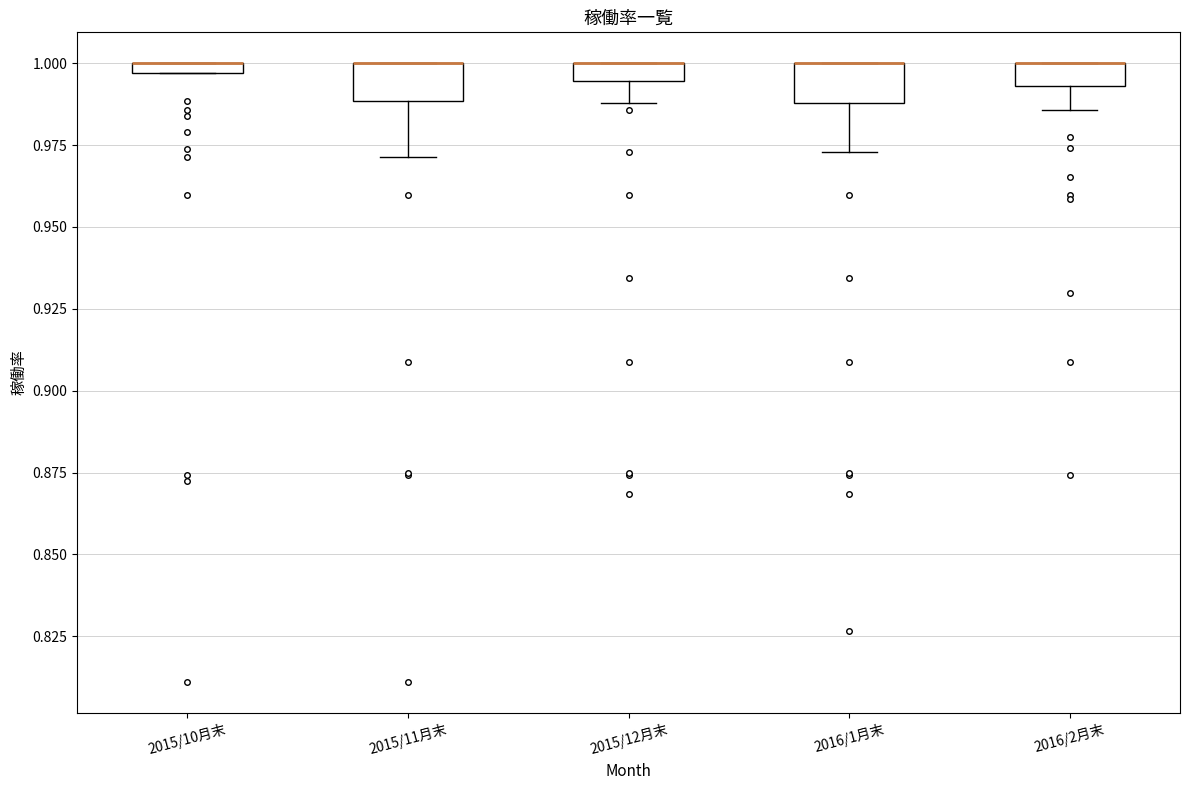

Where does the lower whisker of the box for 2015/12月末 end on the y-axis? The values are not printed on the chart, so give them approximately, as read against the axis.

0.990